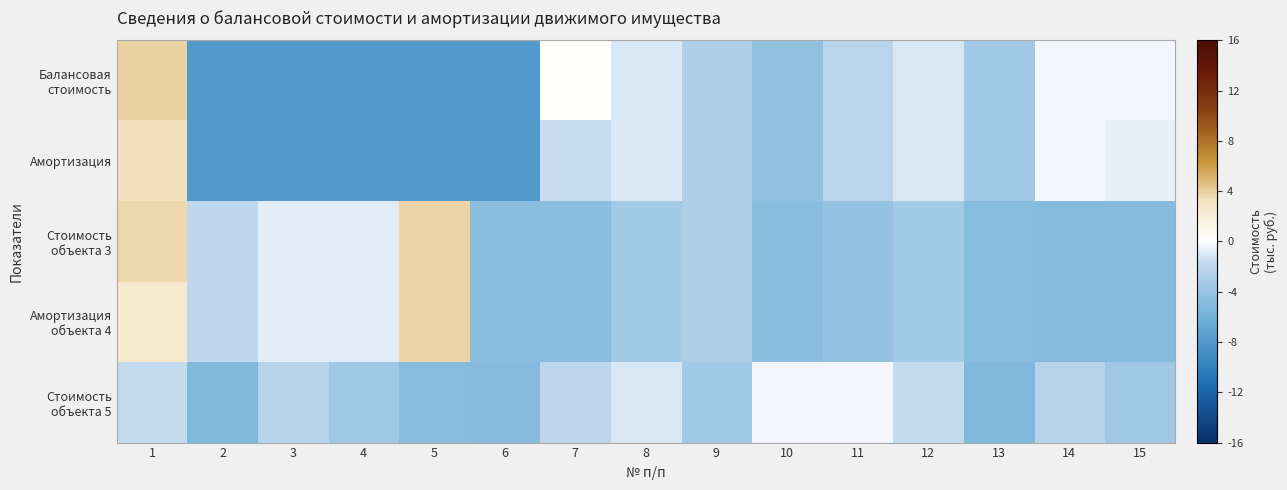

Rank the series by their maximum value, from lowest to highest.

Стоимость объекта 5, Амортизация, Стоимость объекта 3, Амортизация объекта 4, Балансовая стоимость